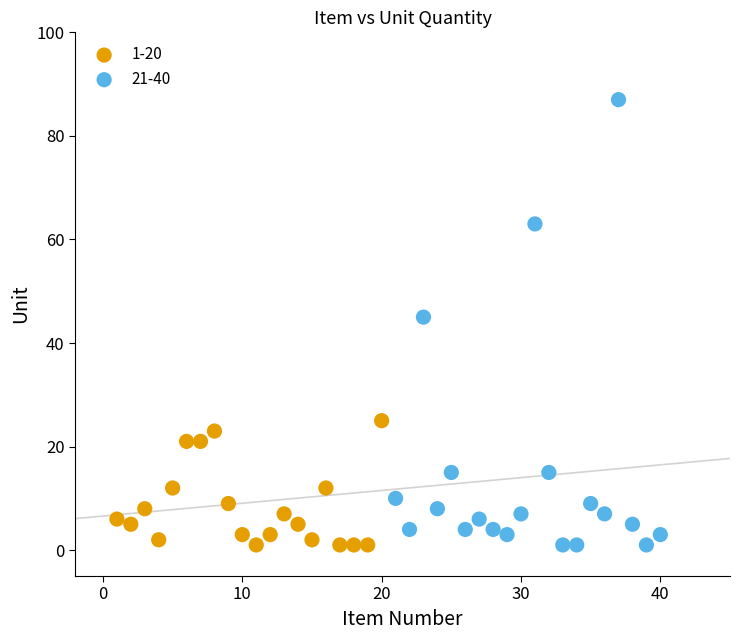

Which series has the widest spread of Y values?

21-40